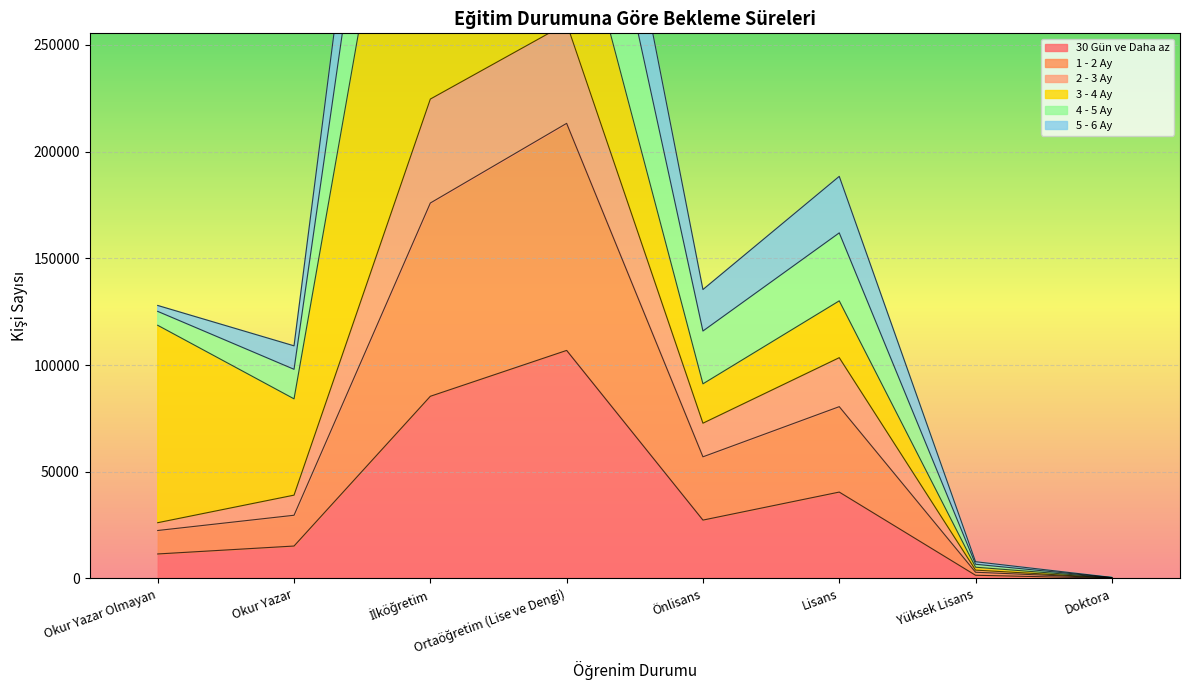

What is the sum of the 4 - 5 Ay values at Ortaöğretim (Lise ve Dengi) and Lisans?

650126